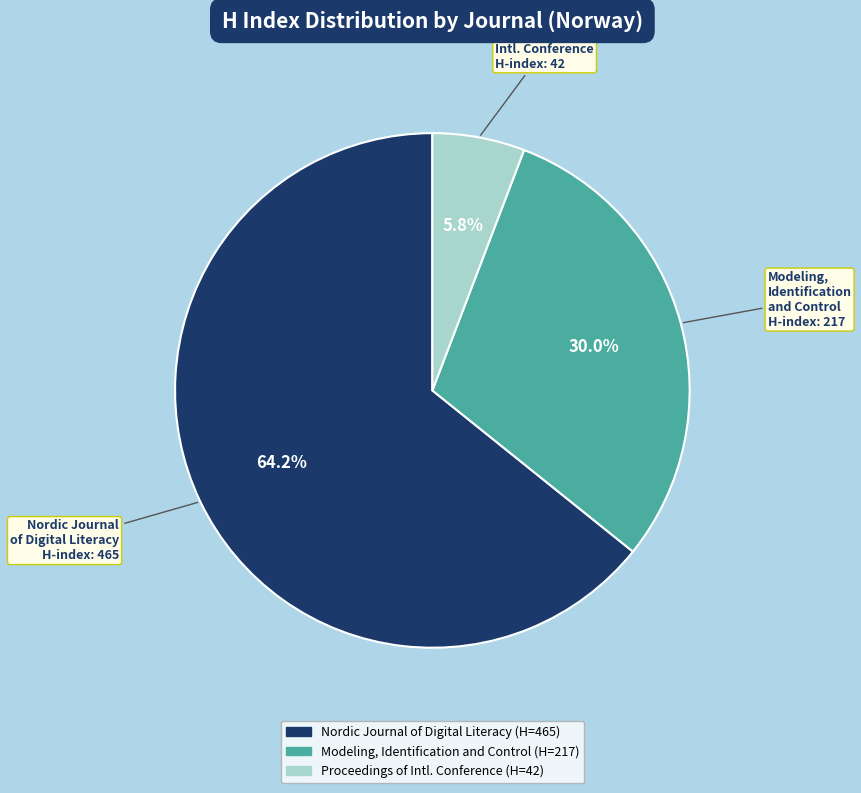

Is there a majority slice in this chart?

Yes